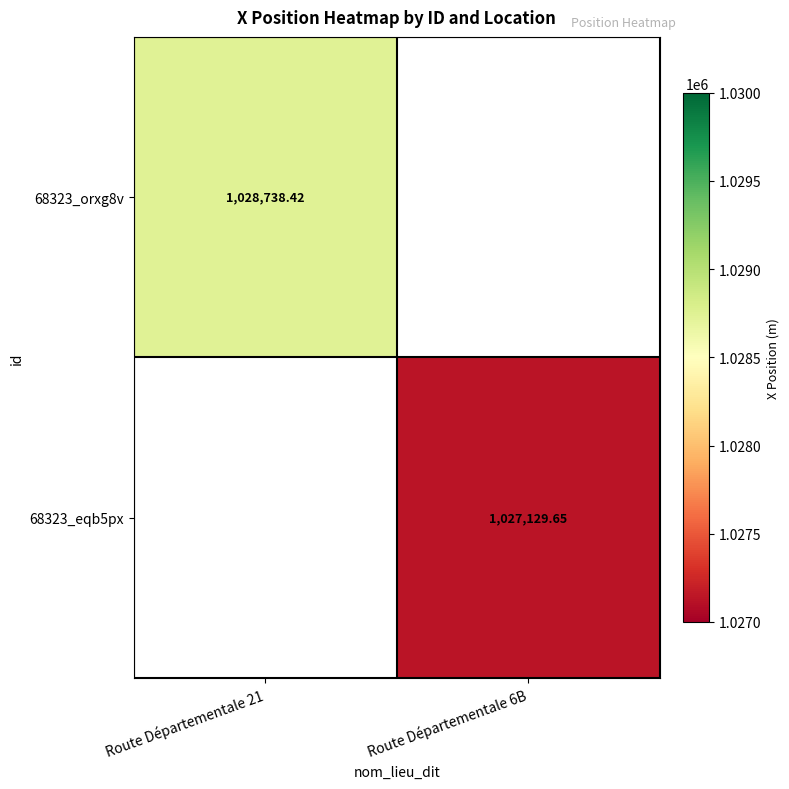

At how many categories does at least one series exceed 1028210?

1